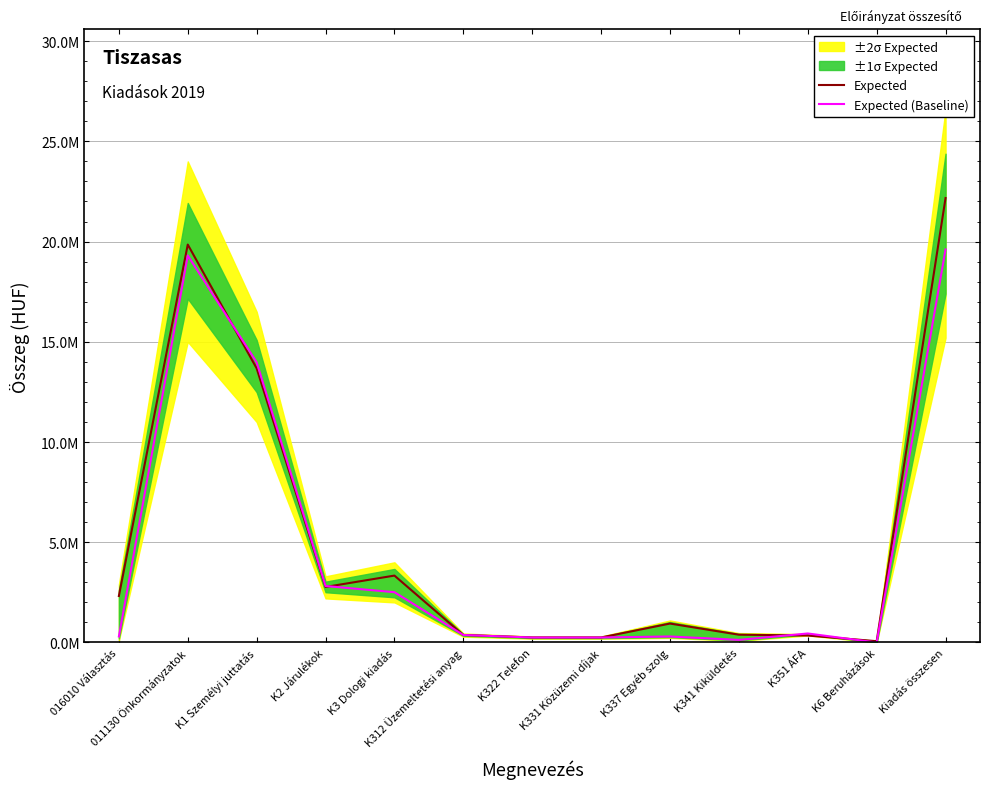

Reading left to right, what are all the values shown in this chart?

Expected: 2320113	19851176	13677764	2770610	3337802	375000	250000	250000	944939	389158	347363	65000	22171289
Expected (Baseline): 300000	19306123	13978450	2817475	2510198	375000	250000	250000	300000	130000	450198	0	19606123